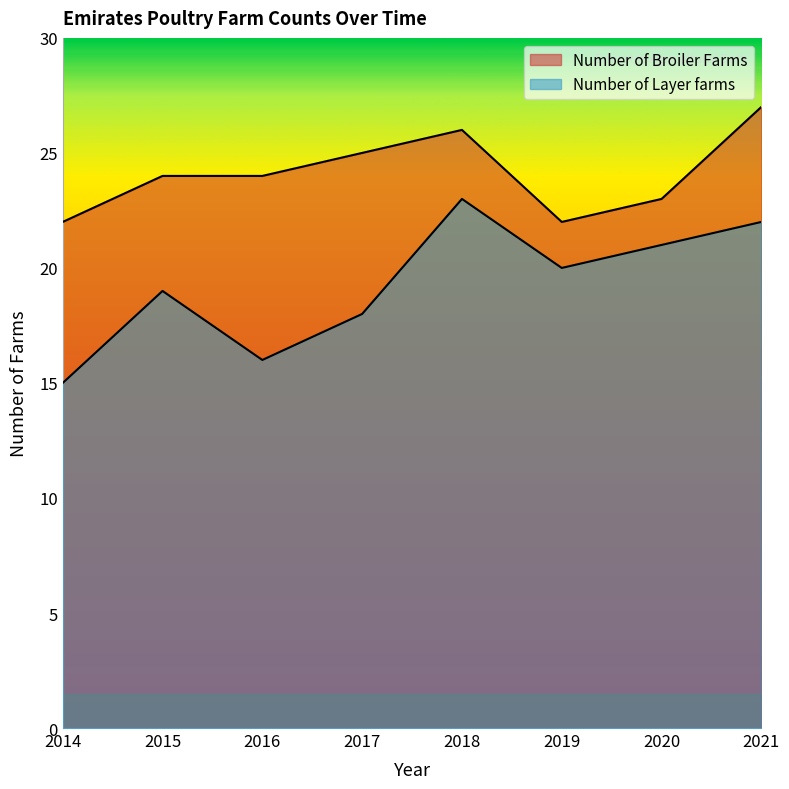

What is the value of the Number of Layer farms point at the 2nd from the left?

19